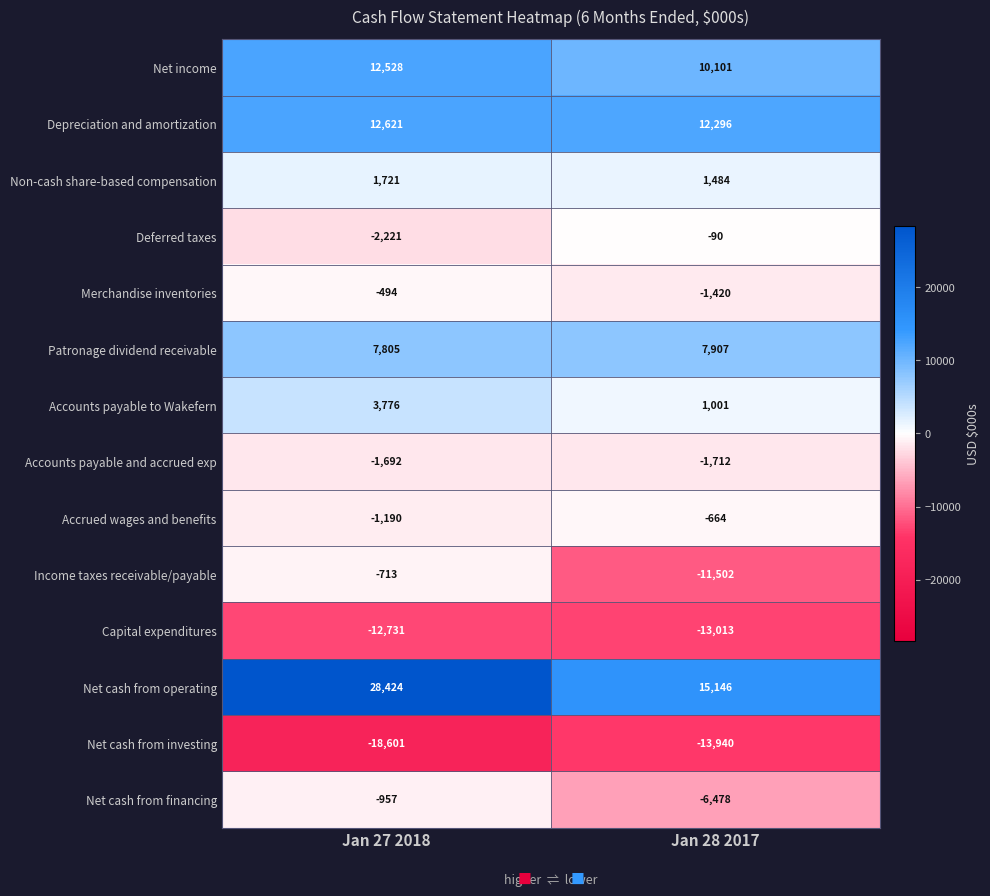

What is the sum of all Capital expenditures values?

-25744